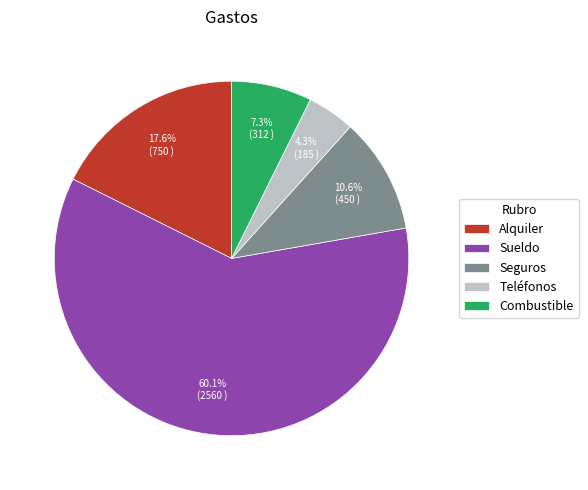

Which slice is the smallest?

Teléfonos